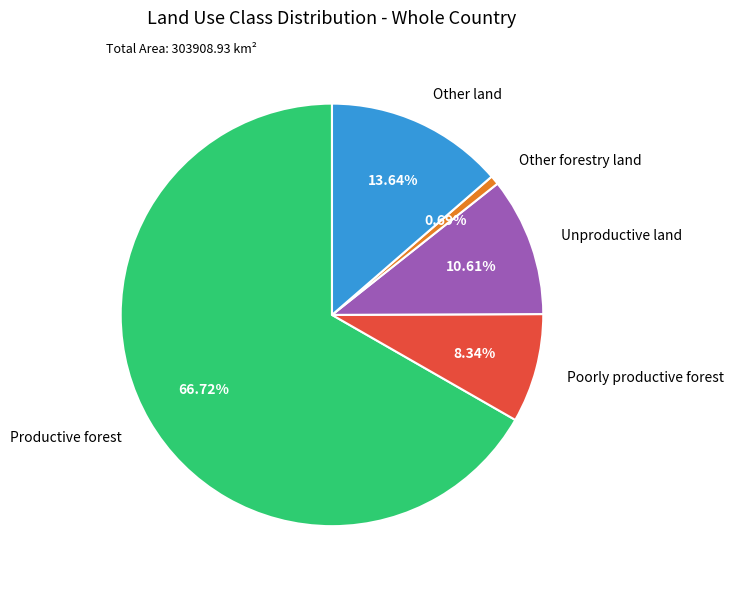

Approximately how many times larger is the value at Poorly productive forest compared to Productive forest?

0.1